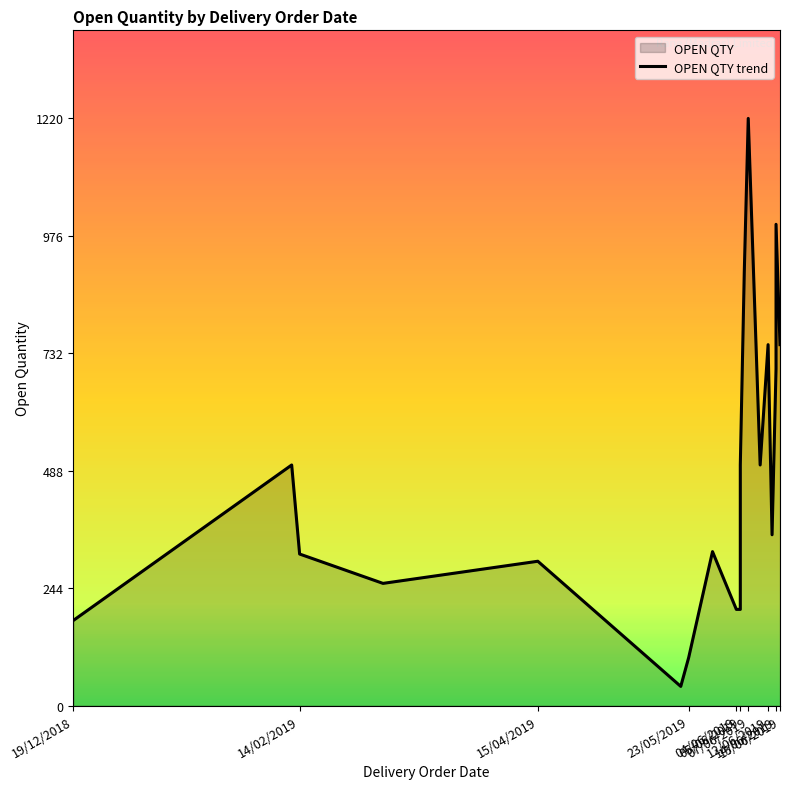

How many values exceed 355?

9